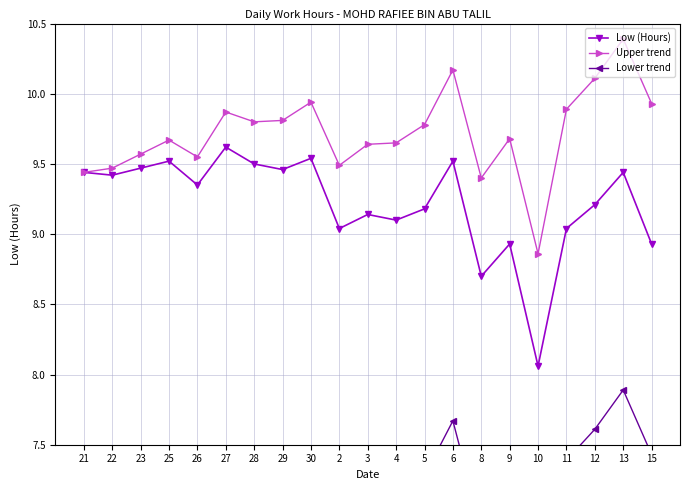

What position from the left is 3?

11